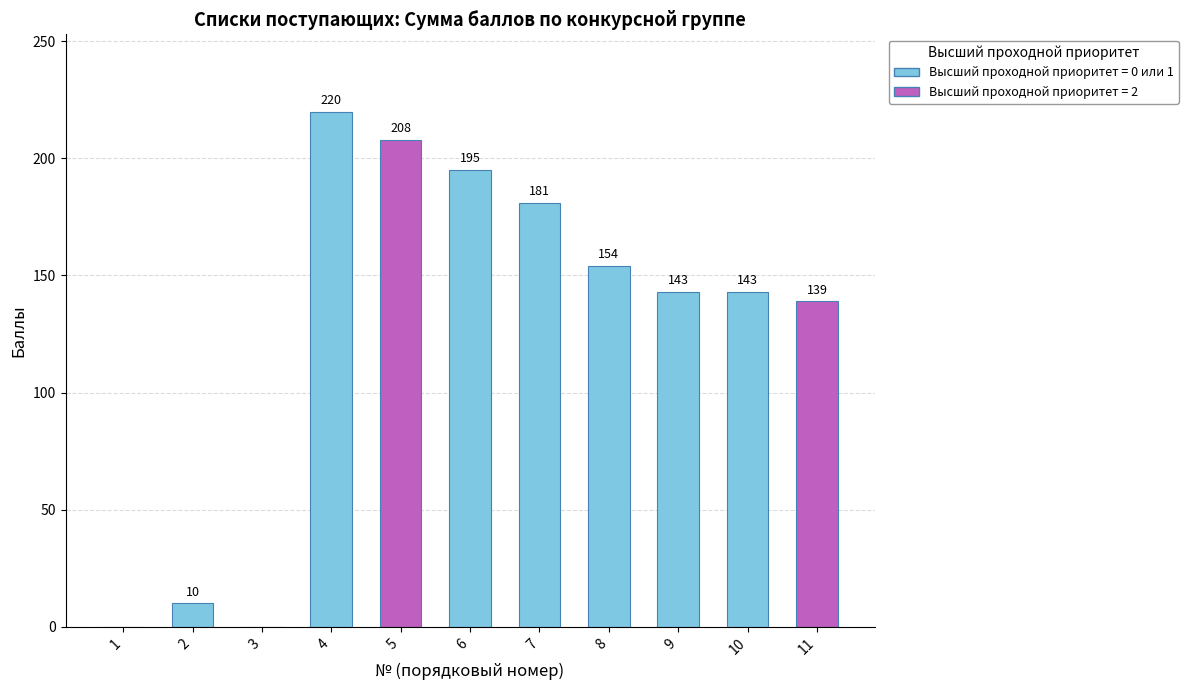

What is the average value?

127